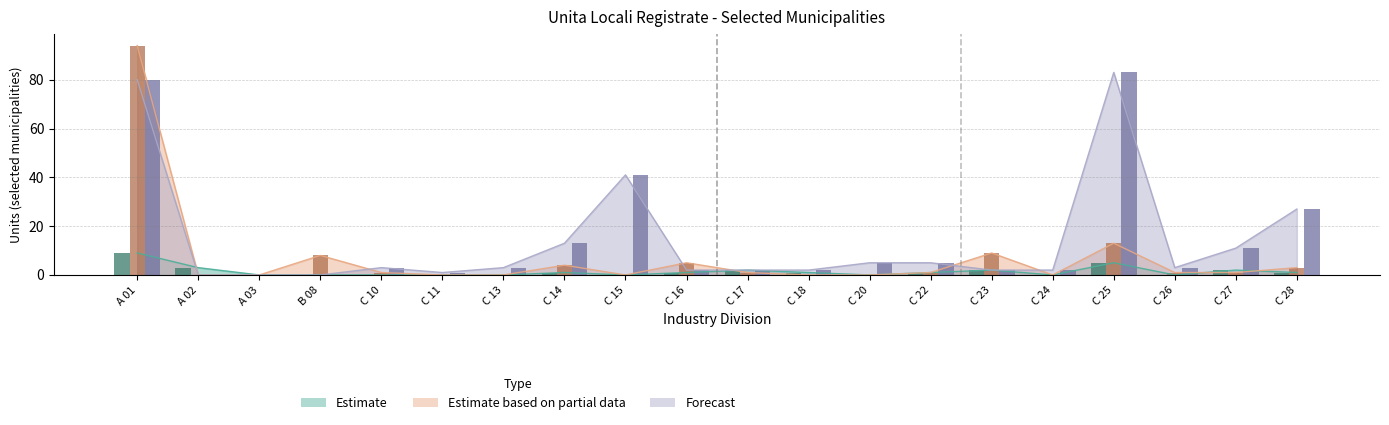

What is the difference between the highest and lowest values at C 10?

3